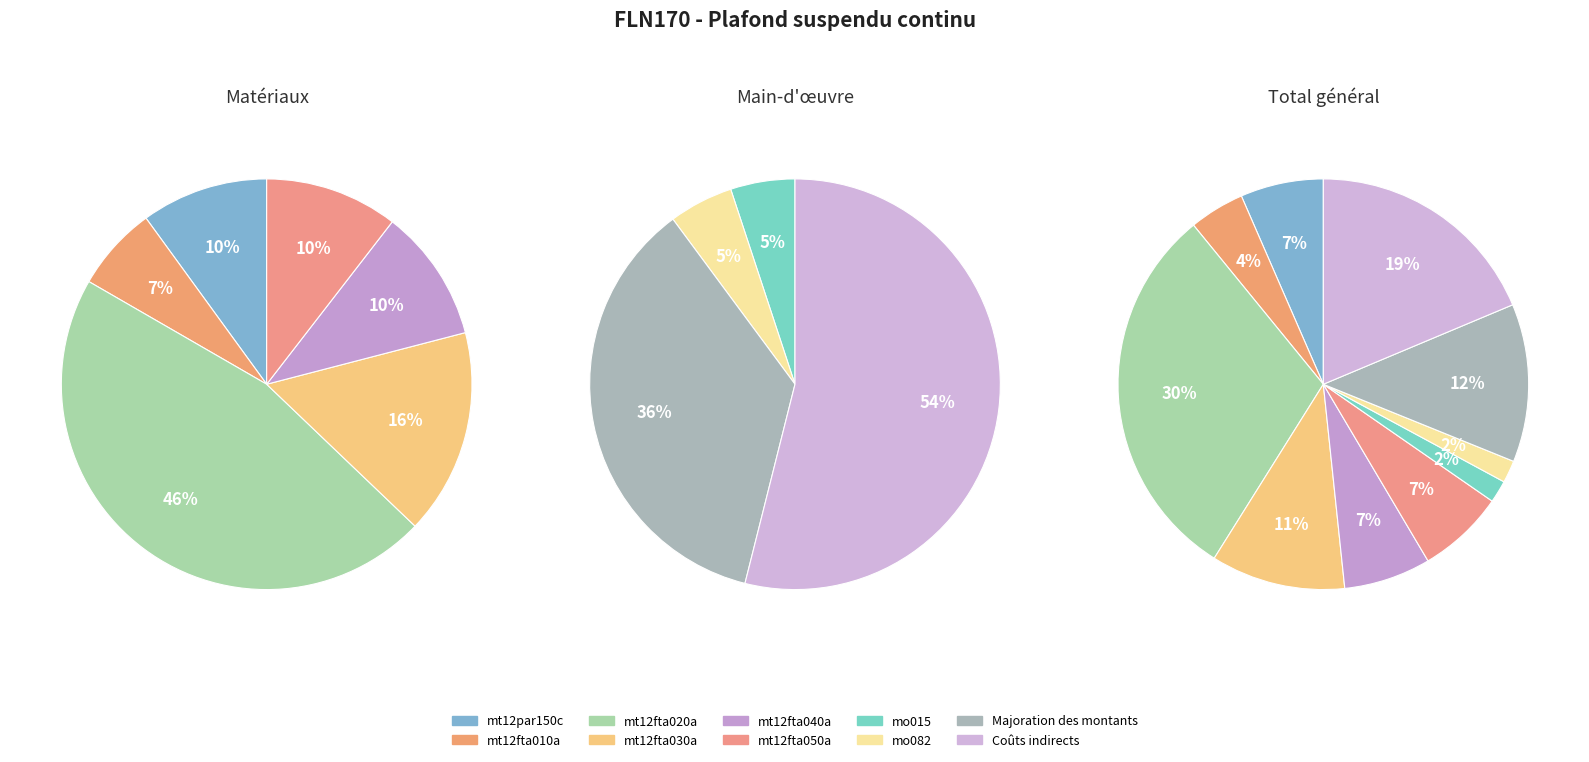

The mt12fta030a slice represents 19% of the pie. True or false?

False